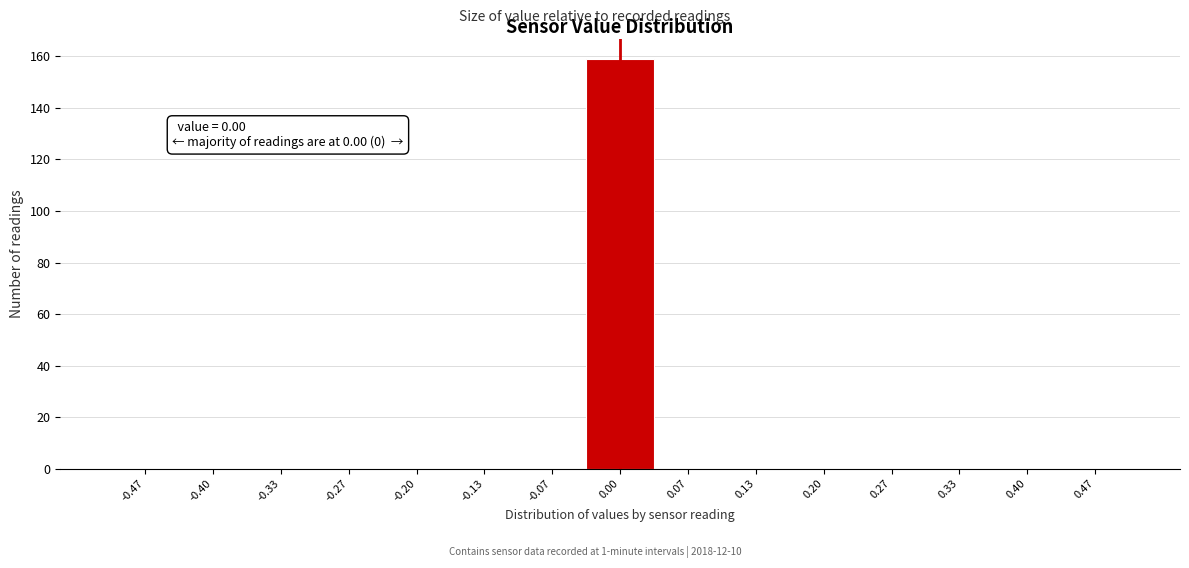

Which range on the x-axis has the tallest bar?

-0.03 to 0.03